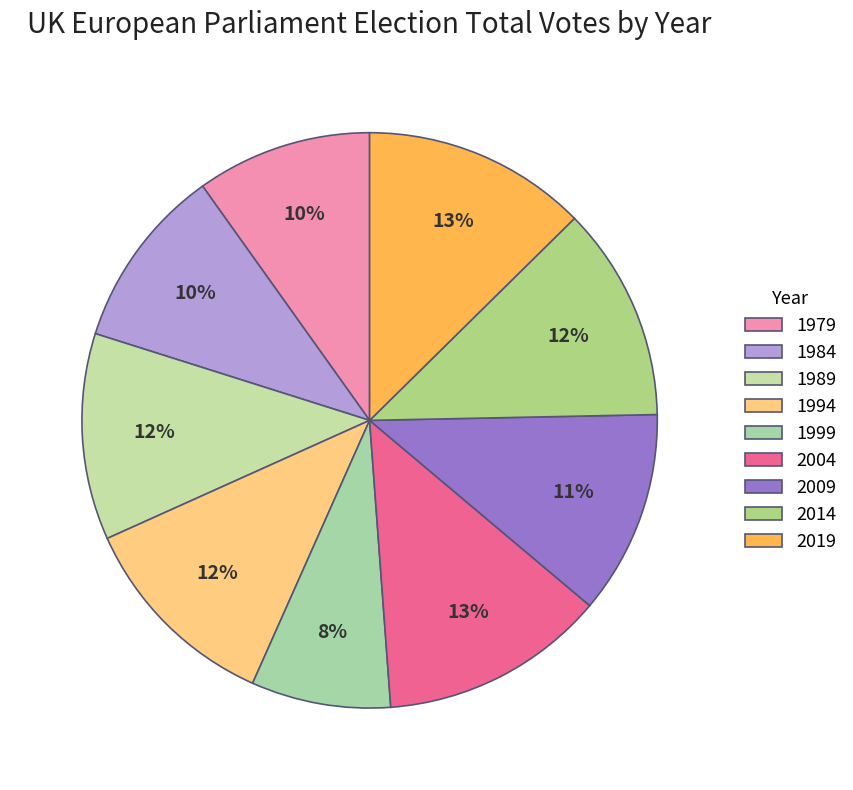

What is the smallest slice in the pie chart?

1999